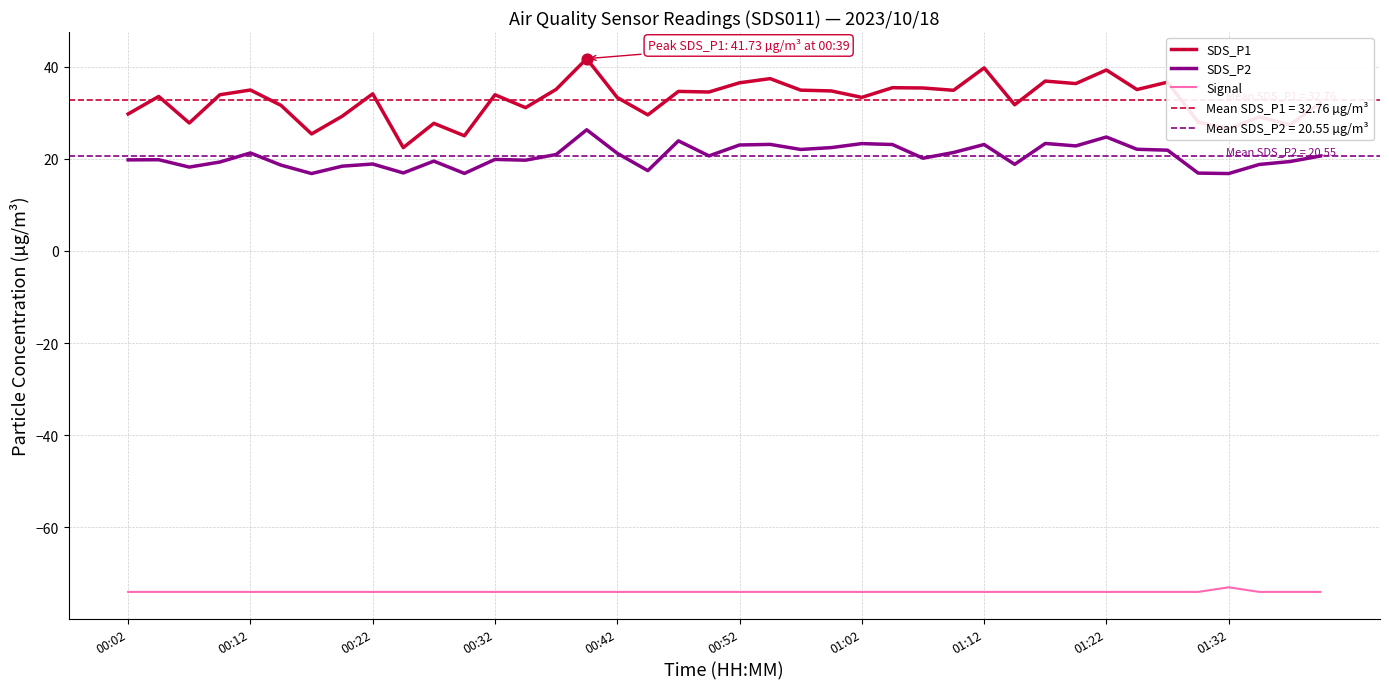

At which category is the sum across all series the highest?

15